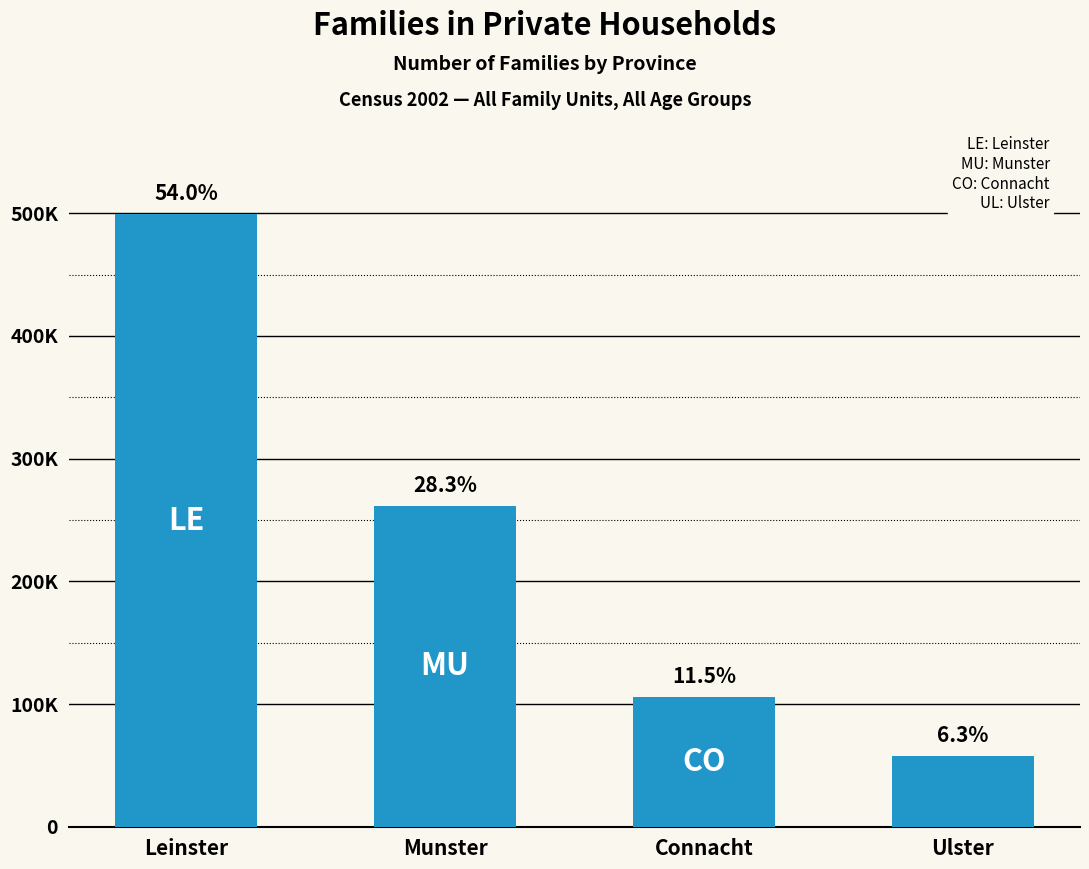

Where does the data first go above 261385?

Leinster